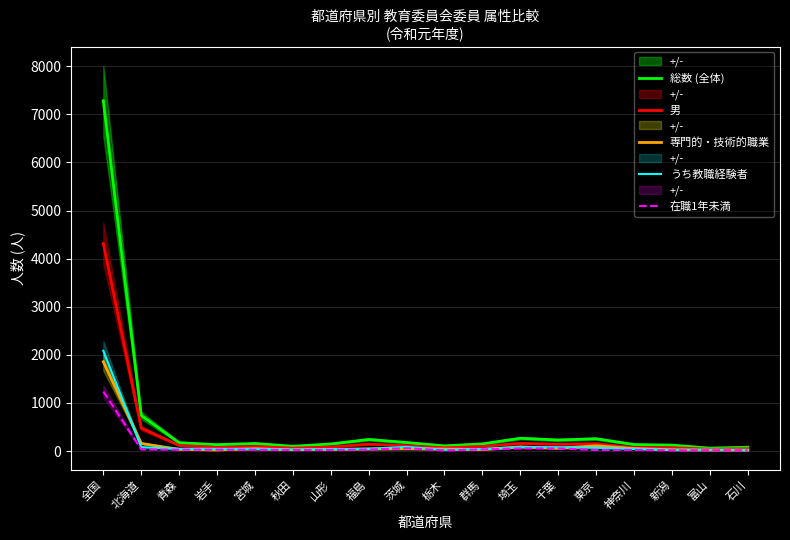

Is it true that うち教職経験者 equals 47 at 福島?

True